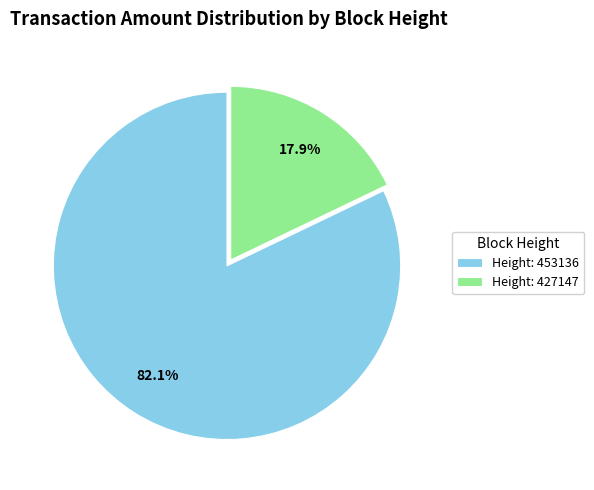

What is the majority slice?

Height: 453136